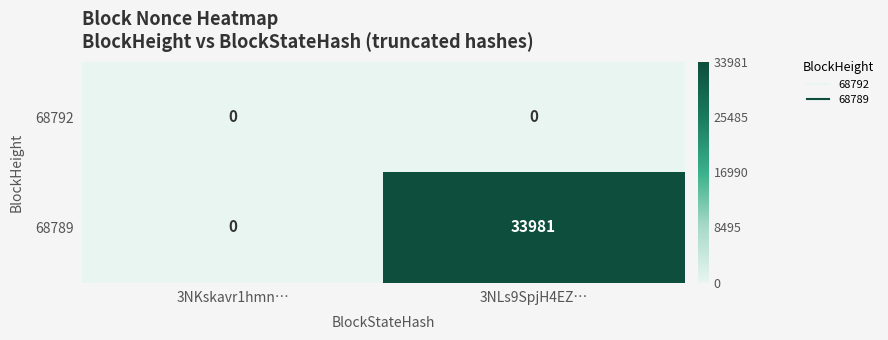

Rank the series by their average value, from lowest to highest.

68792, 68789